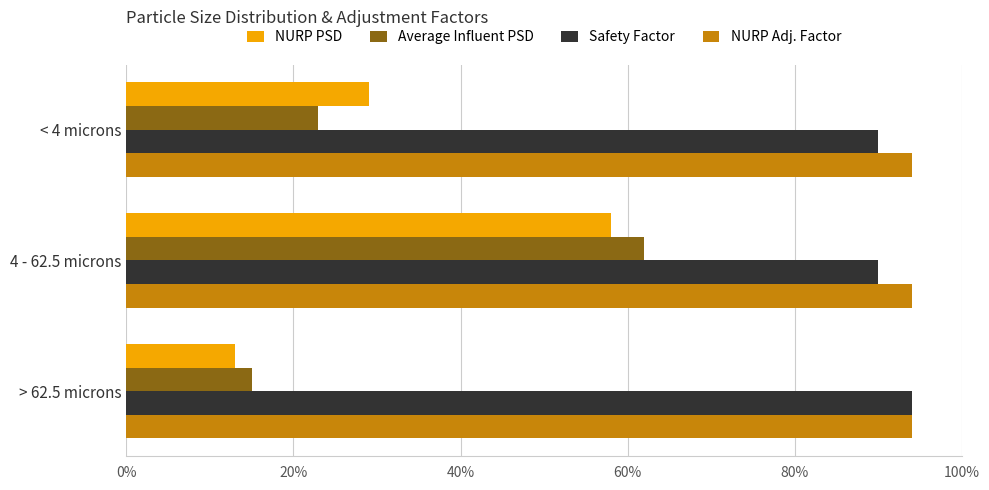

What are all the series names shown in the legend?

NURP PSD, Average Influent PSD, Safety Factor, NURP Adj. Factor